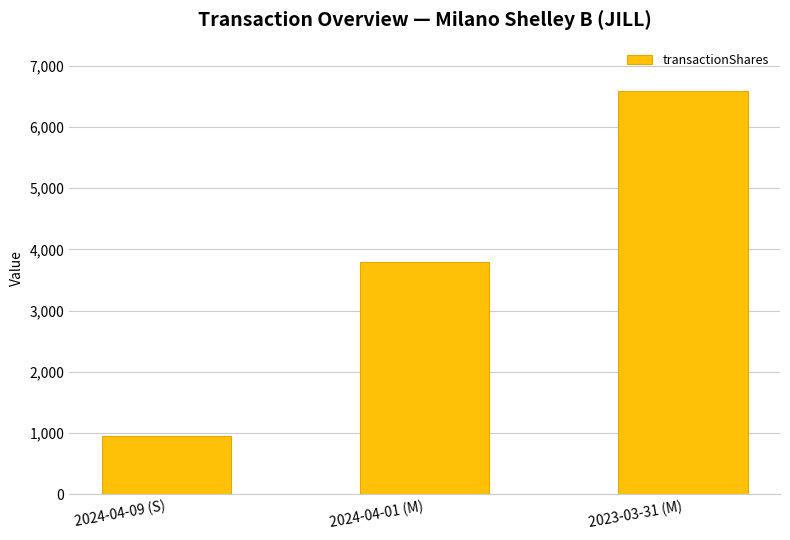

Is it true that the value at 2024-04-01 (M) is 3790?

True